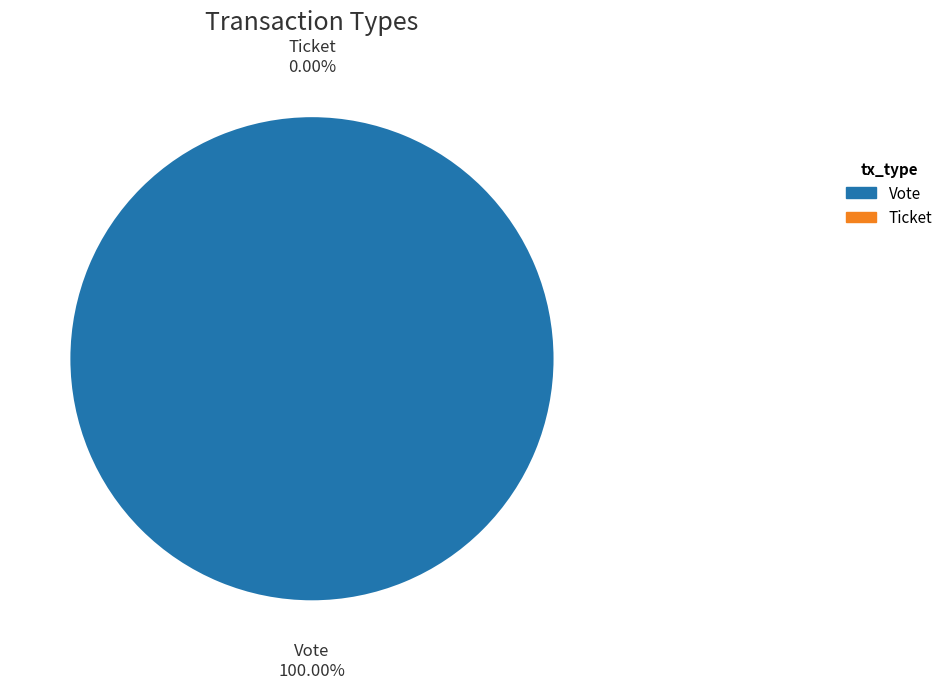

How many segments does this pie chart have?

2